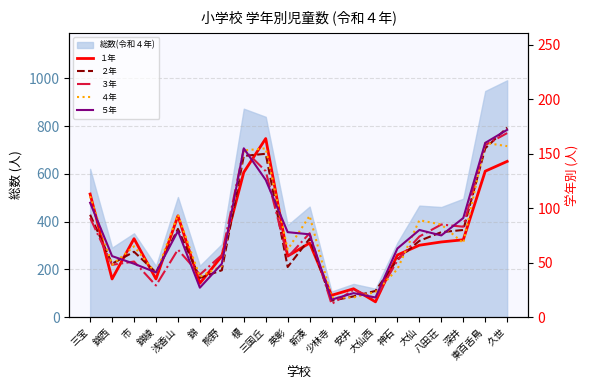

True or false: １年 has a value of 37 at 安井.

False